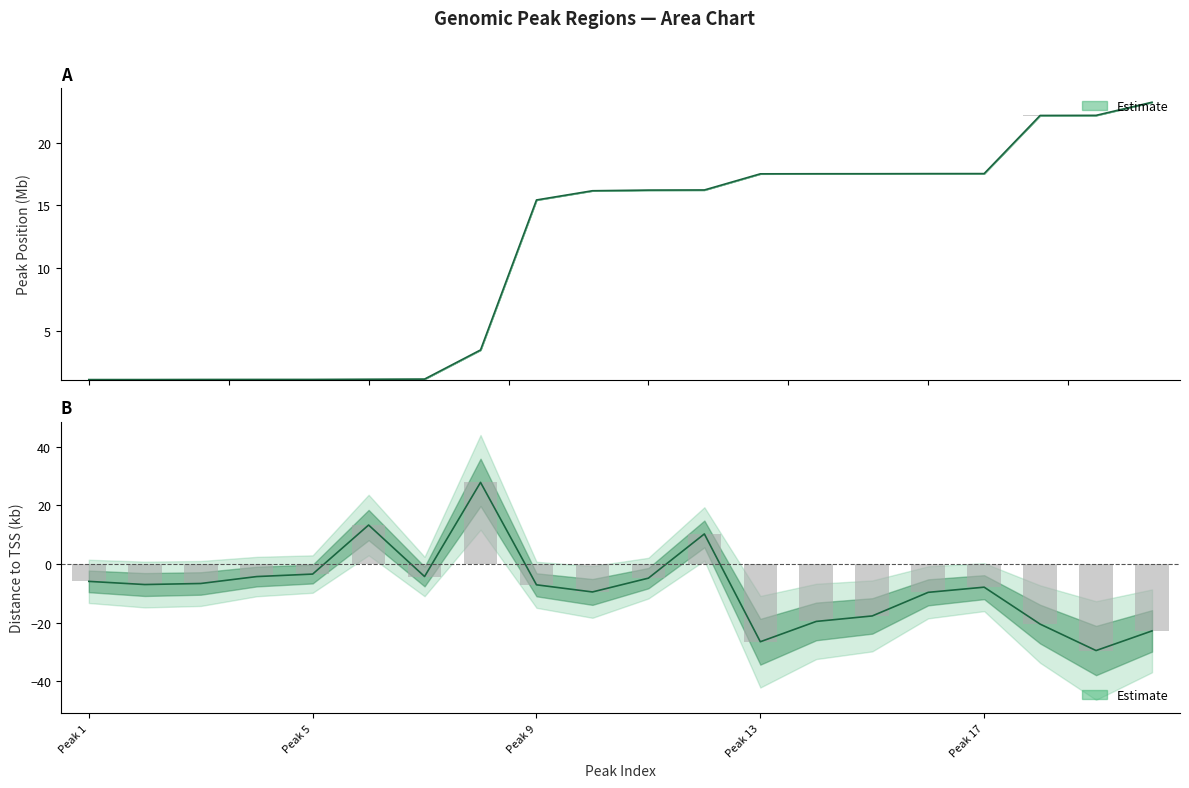

True or false: Peak Start has a value of 1.1 at chr1_1130121.

True